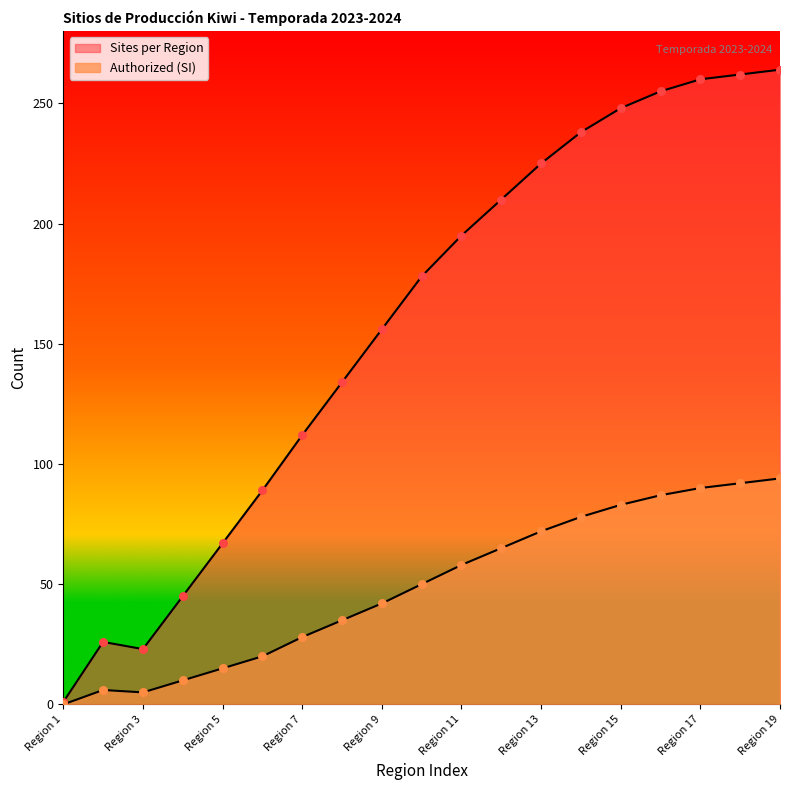

At how many categories does at least one series exceed 47?

15